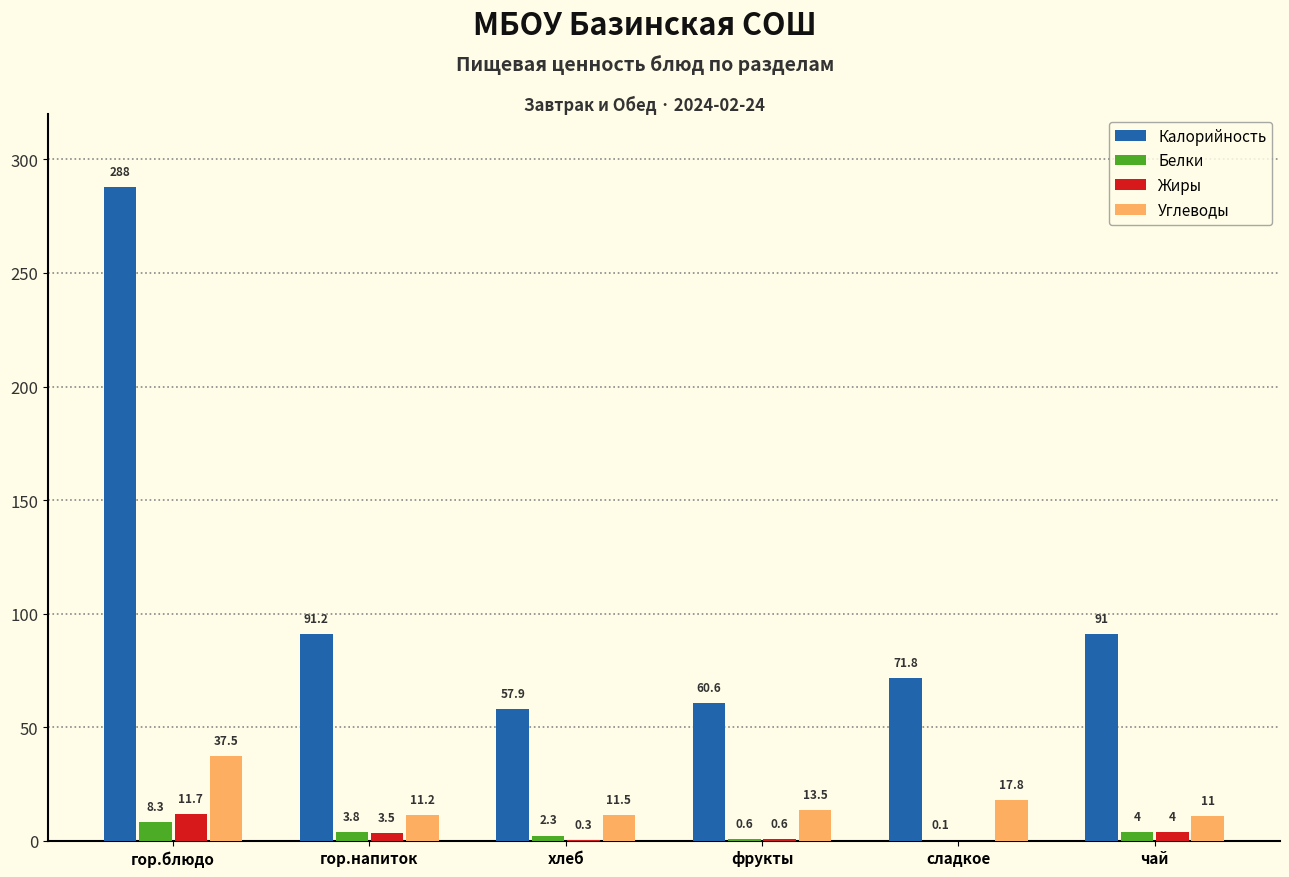

Which category has the highest value in the Углеводы series?

гор.блюдо